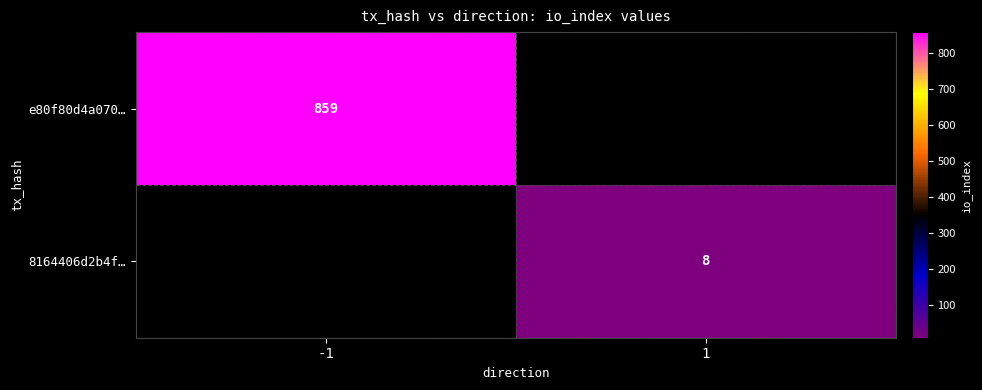

True or false: 8164406d2b4f… has a value of 8 at 1.

True